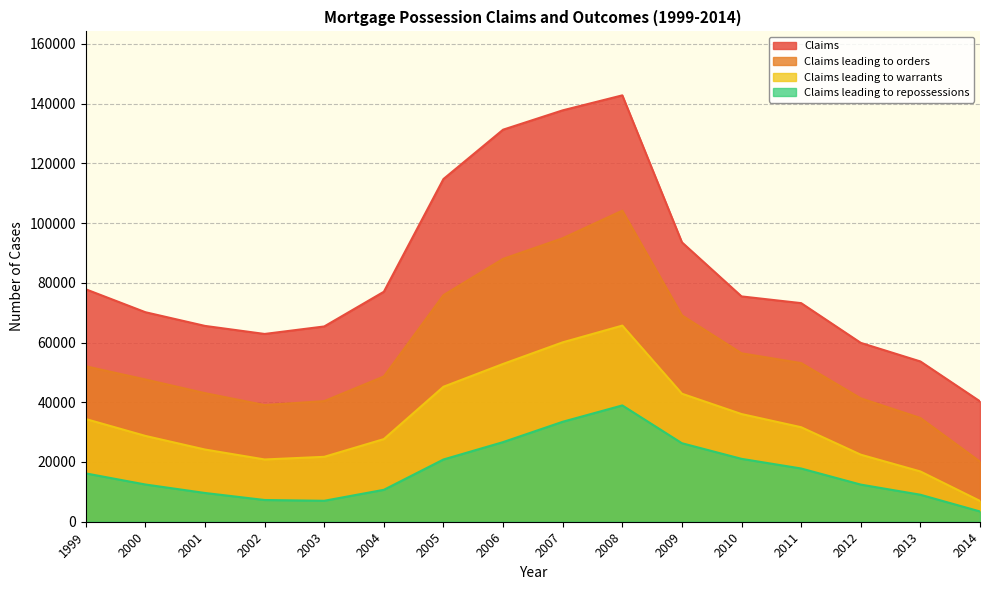

What is the maximum value shown in the chart?

142741